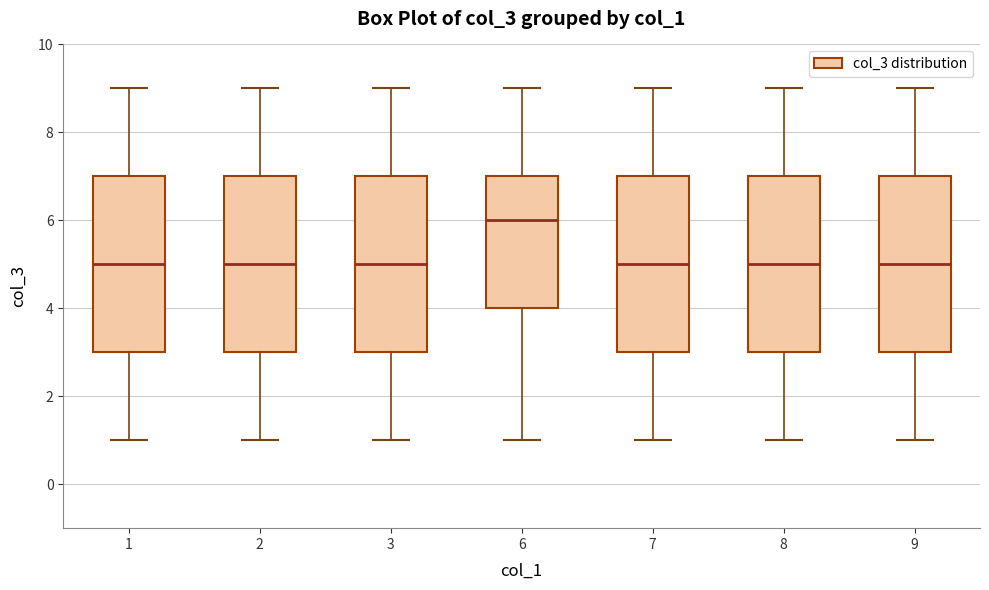

Where is the lower edge of the box at x = 9 on the y-axis? The values are not printed on the chart, so give them approximately, as read against the axis.

3